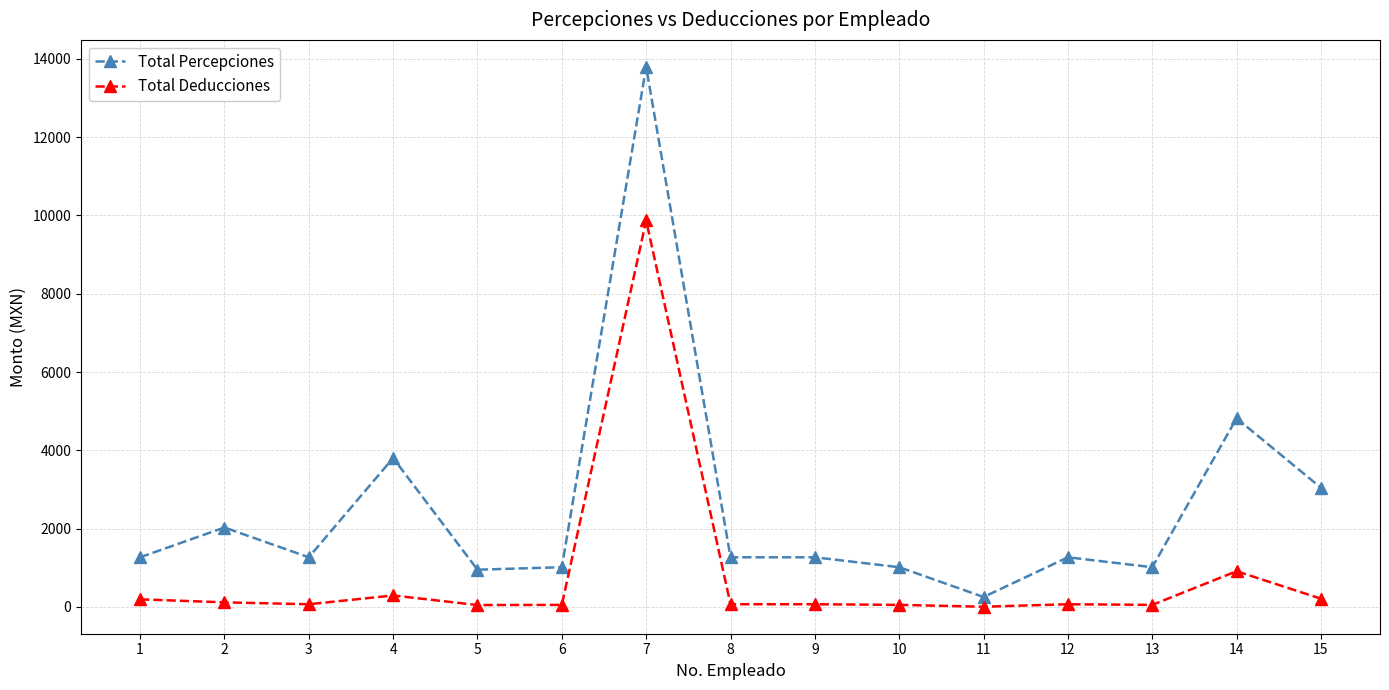

True or false: Total Deducciones has more than 2 points higher than both neighbors.

True